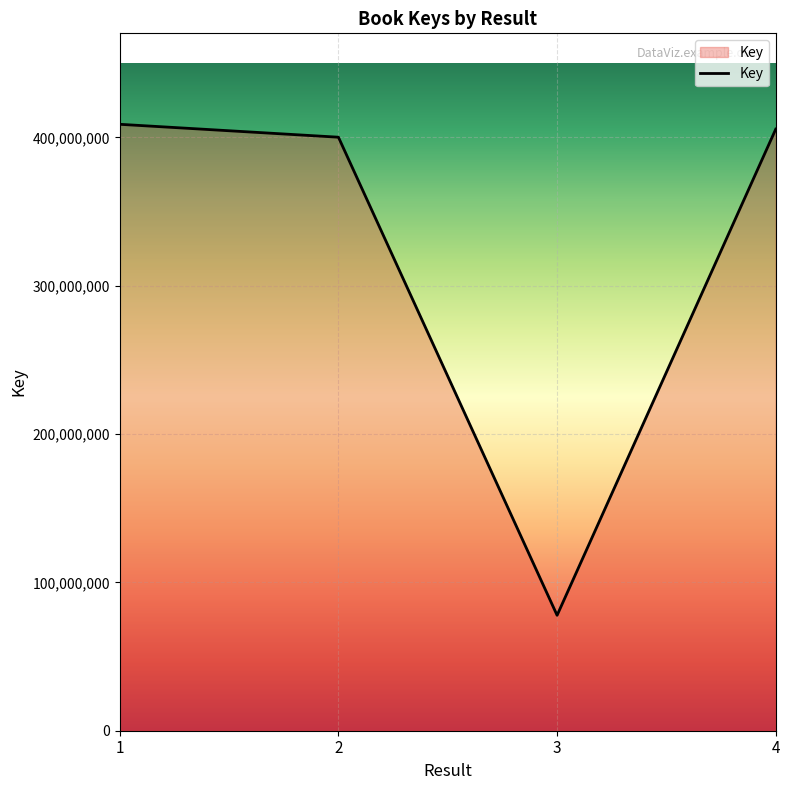

Is it true that the value at 4 is 231408901?

False